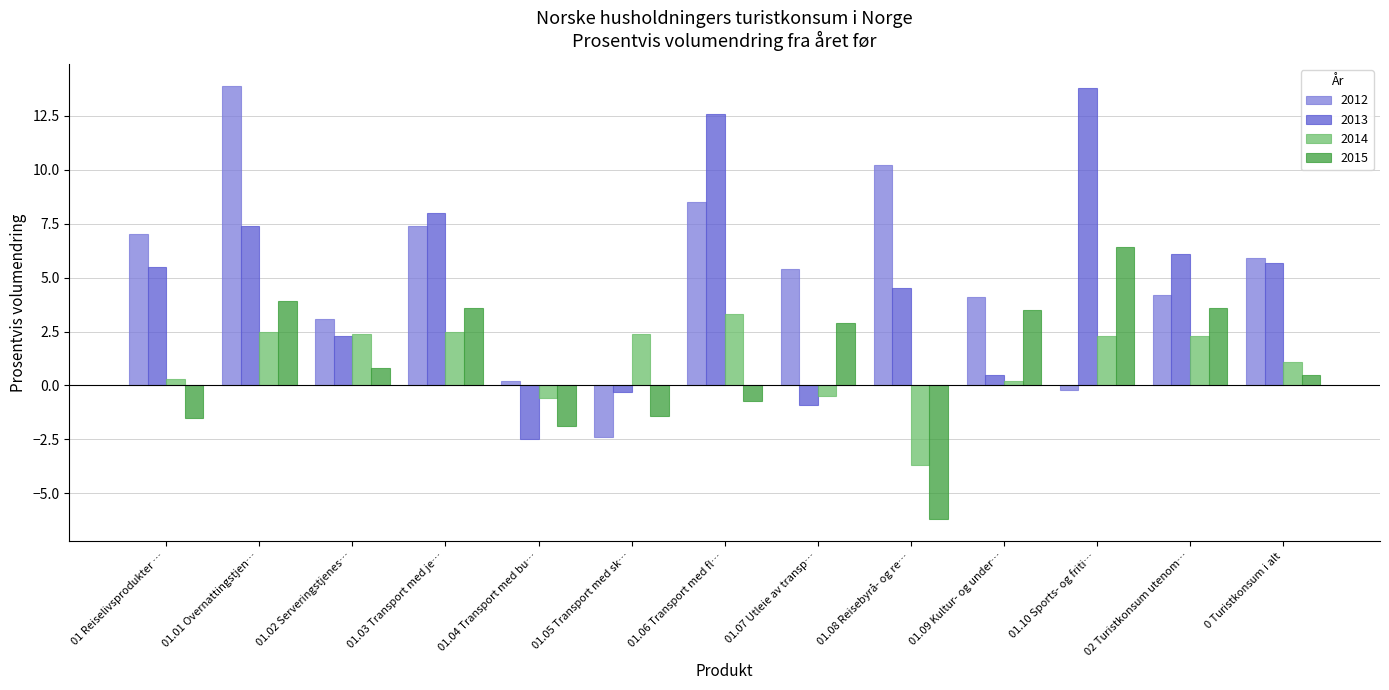

Which category has the lowest value across all series?

01.08 Reisebyrå- og re…